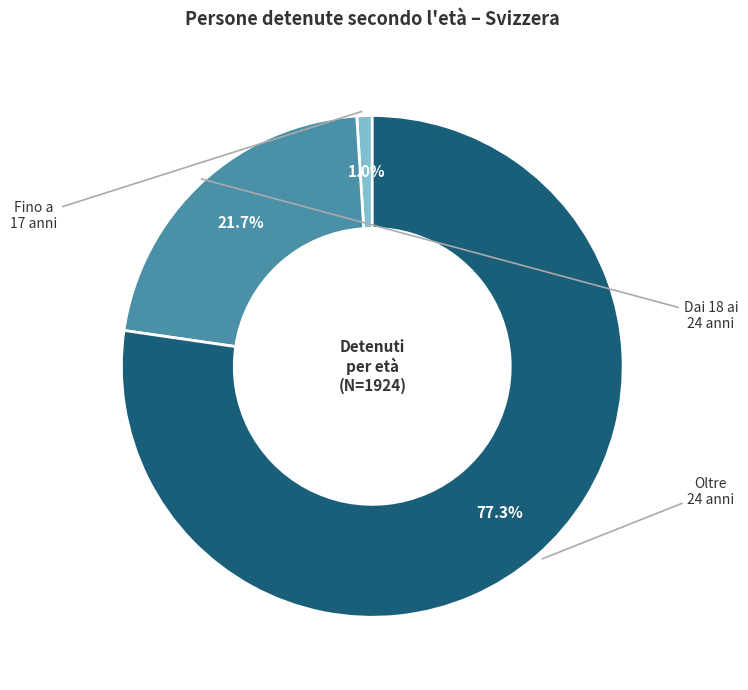

Is there a majority slice in this chart?

Yes